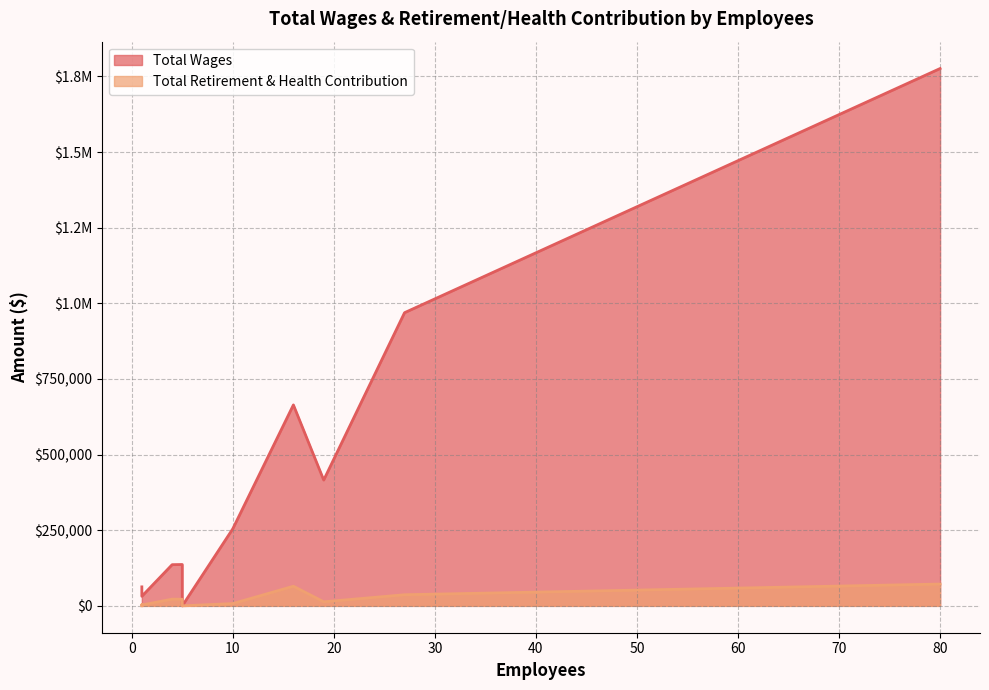

How many data points in Total Wages are above 136695?

5